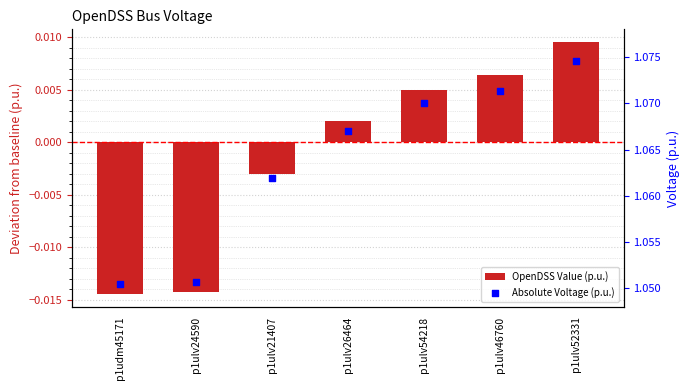

What is the total value across all series at p1ulv21407?

1.1